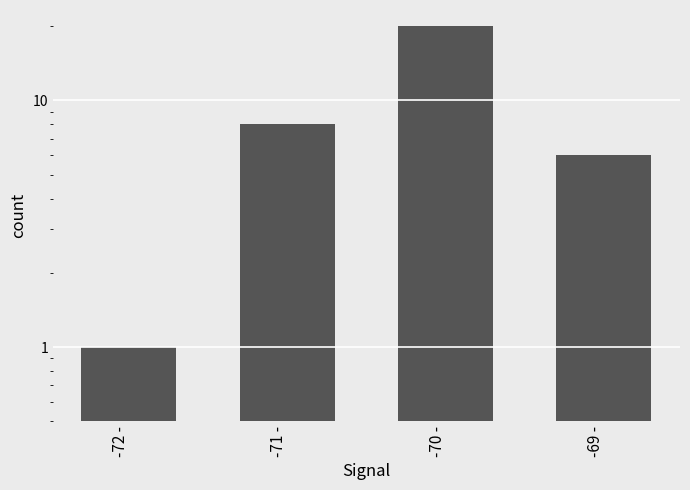

Reading left to right, extract all data points from this chart.

1	8	20	6